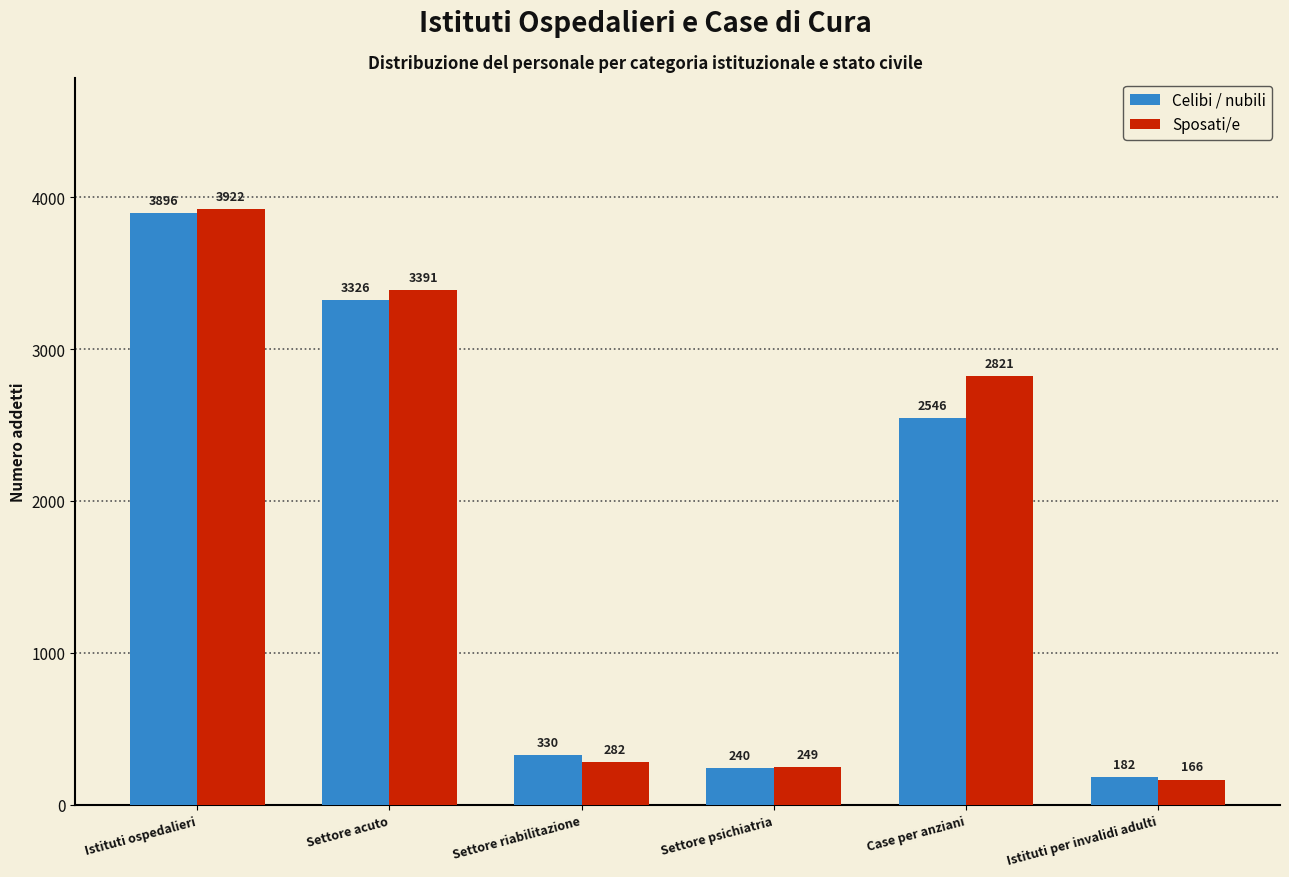

Reading left to right, list all the values displayed in this chart.

Celibi / nubili: 3896	3326	330	240	2546	182
Sposati/e: 3922	3391	282	249	2821	166